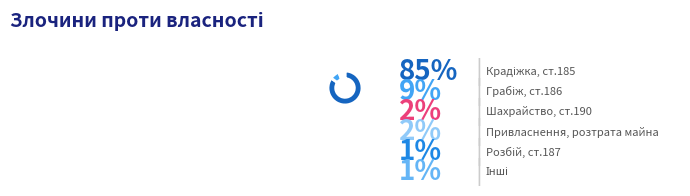

Rank the categories by value from lowest to highest.

Розбій, ст.187, Інші, Шахрайство, ст.190, Привласнення, розтрата майна, Грабіж, ст.186, Крадіжка, ст.185